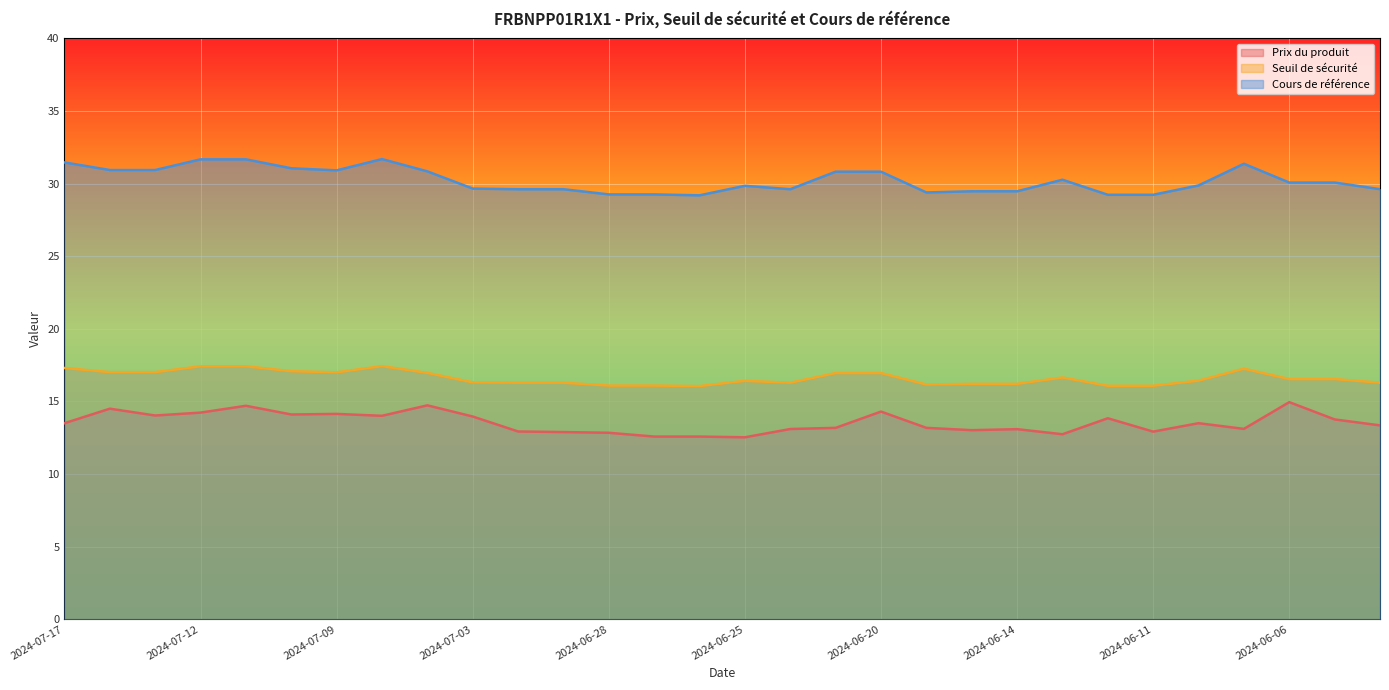

Is it true that Seuil de sécurité equals 8.0 at 2024-06-24?

False